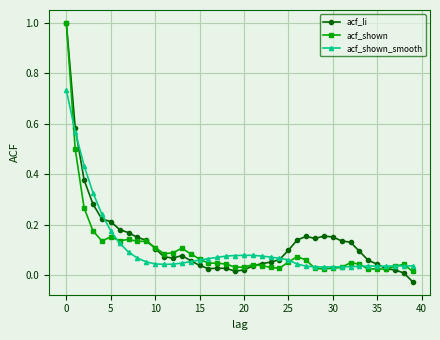

Which series has the widest spread of values?

acf_li